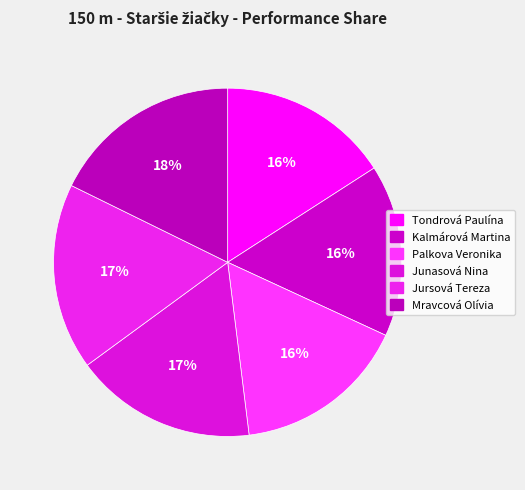

To the nearest percent, what portion does Jursová Tereza represent?

17%